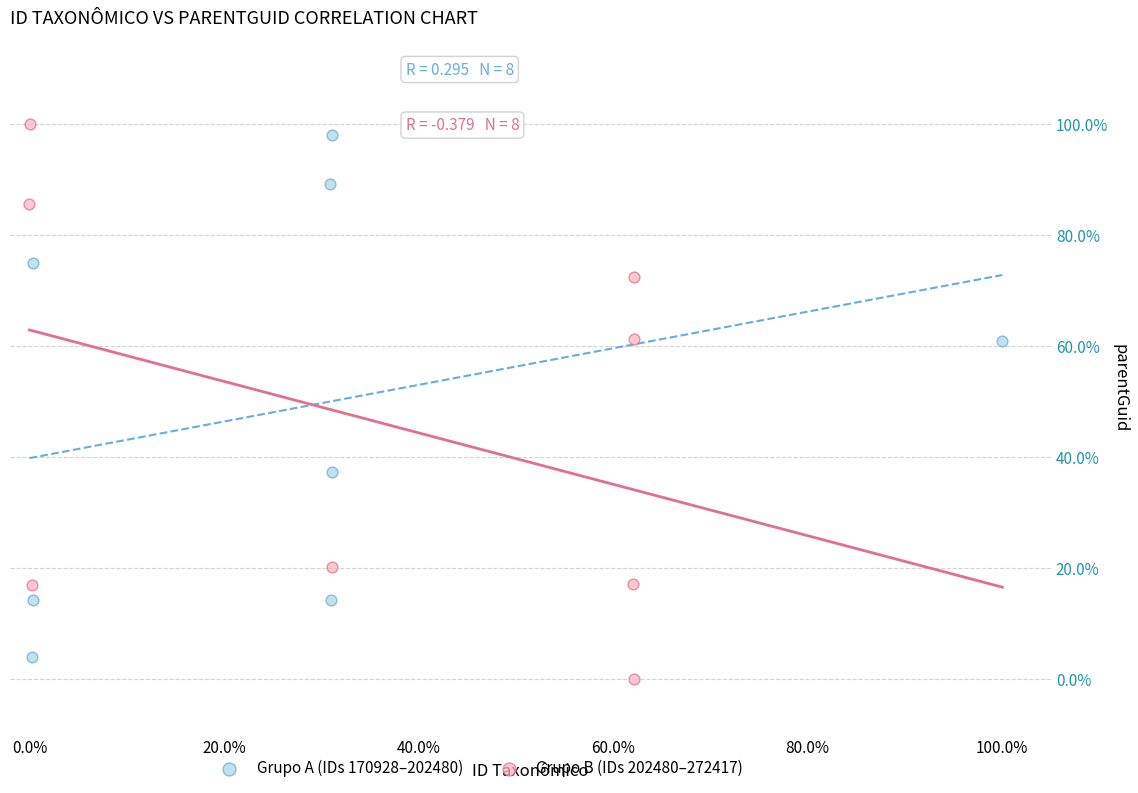

Which series reaches the maximum Y coordinate?

Grupo B (IDs 202480–272417)